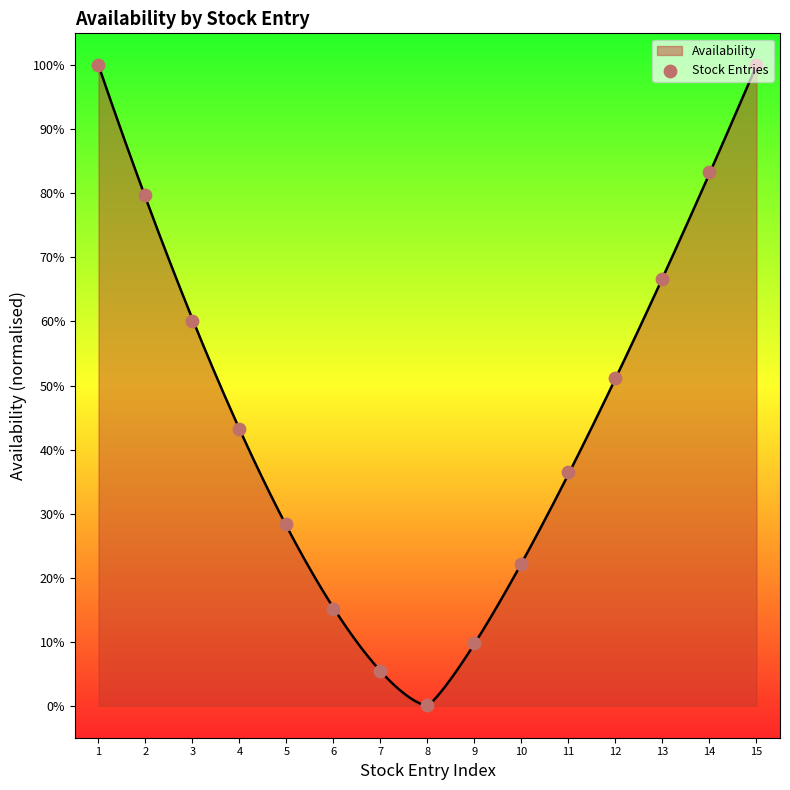

Which has a higher value, 15 or 14?

15